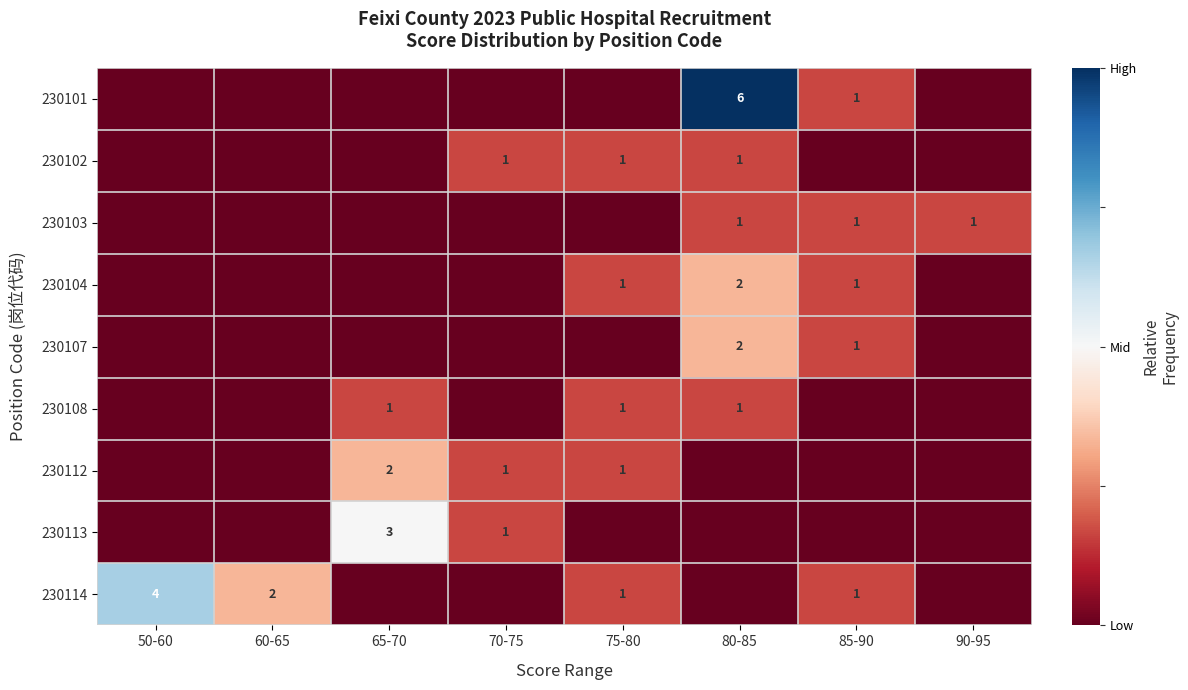

Between 60-65 and 75-80, which is larger?

60-65